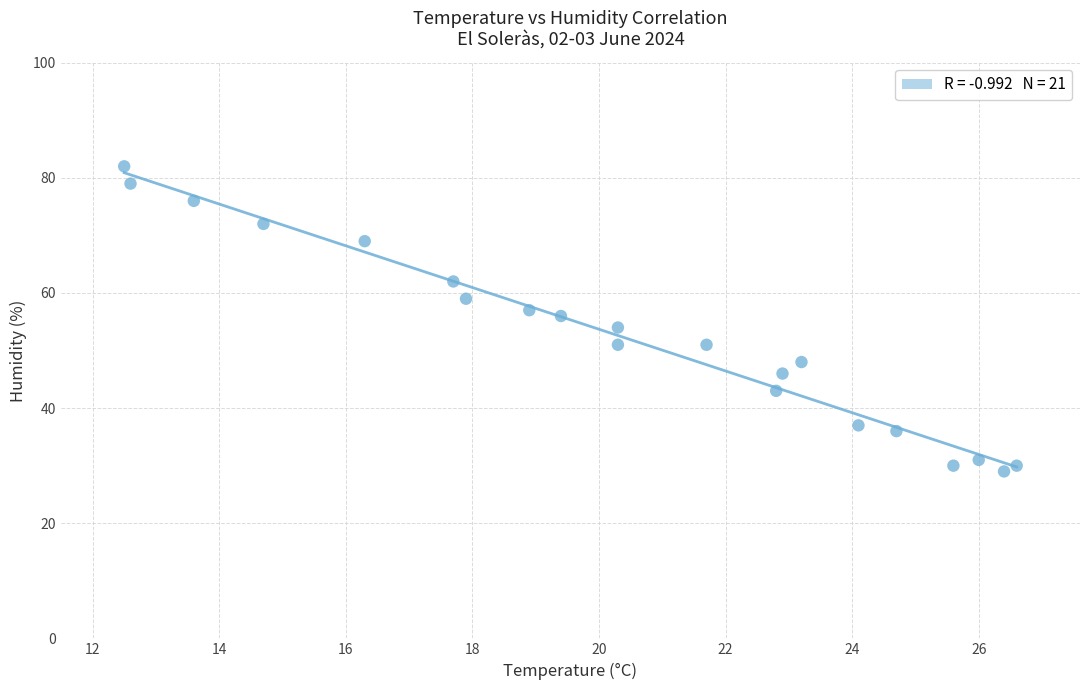

What is the range of Y values (max minus min)?

53